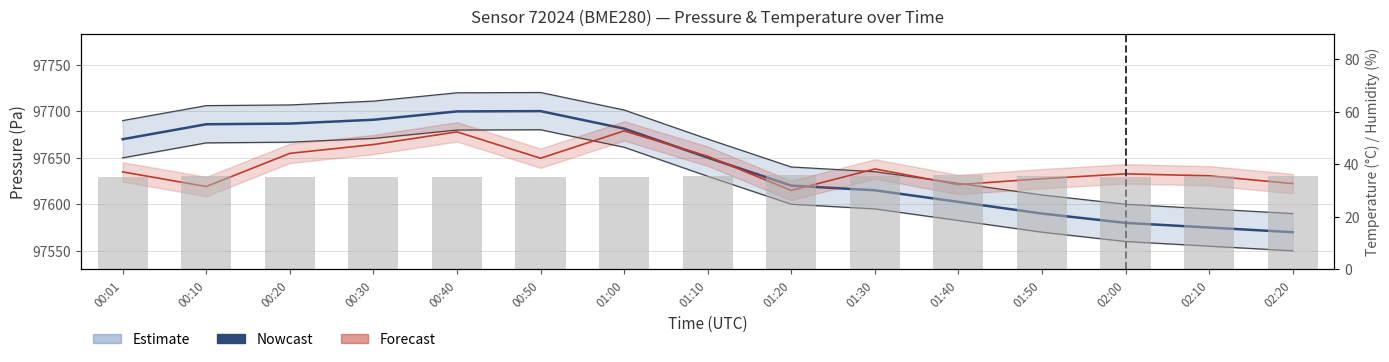

What is the difference between the Nowcast values at 01:40 and 00:20?

84.1